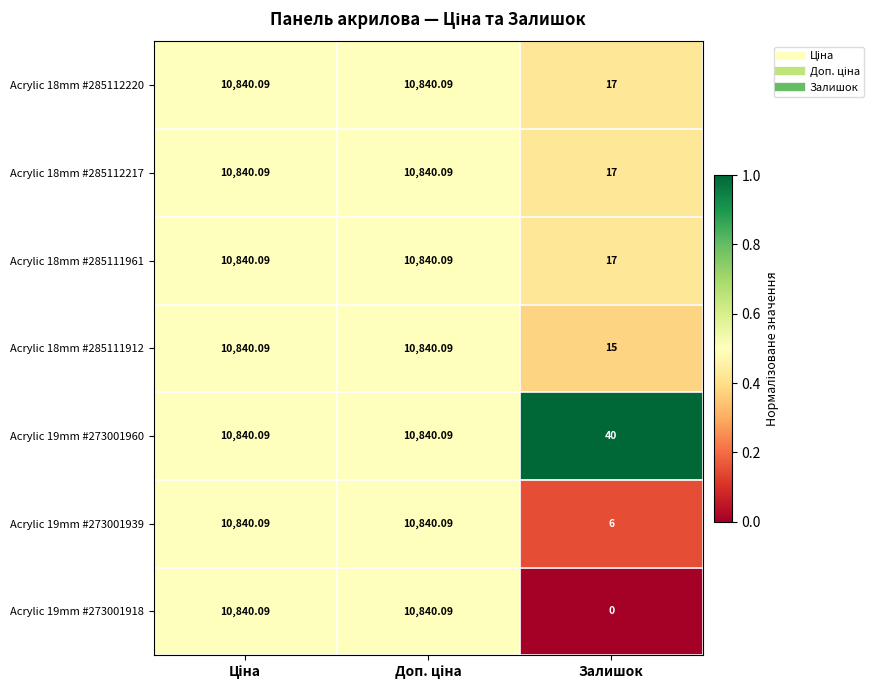

At which label does Acrylic 19mm #273001918 reach its minimum?

Залишок